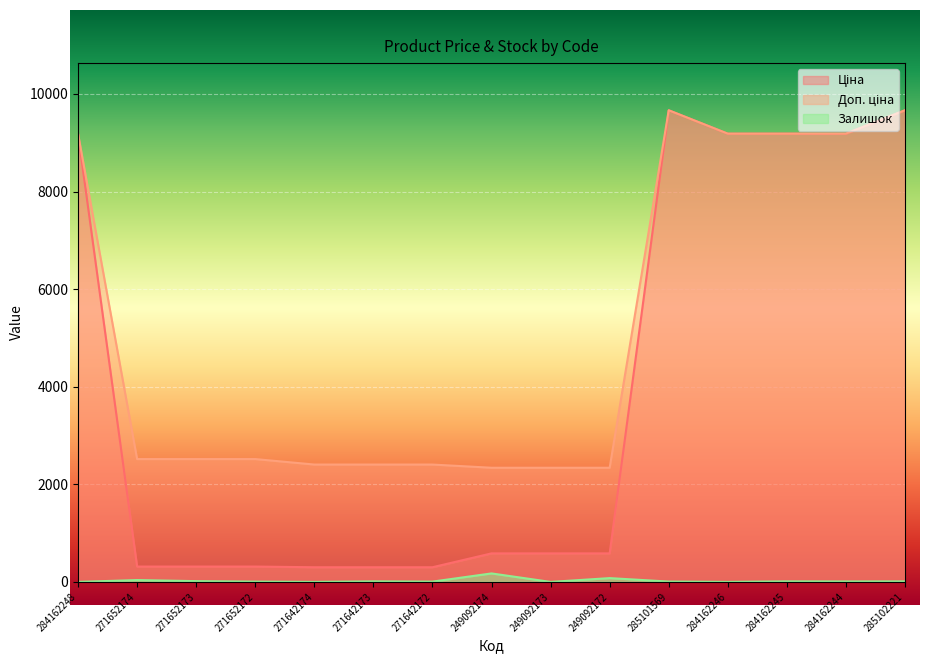

How many values in the Доп. ціна series exceed 2517?

9